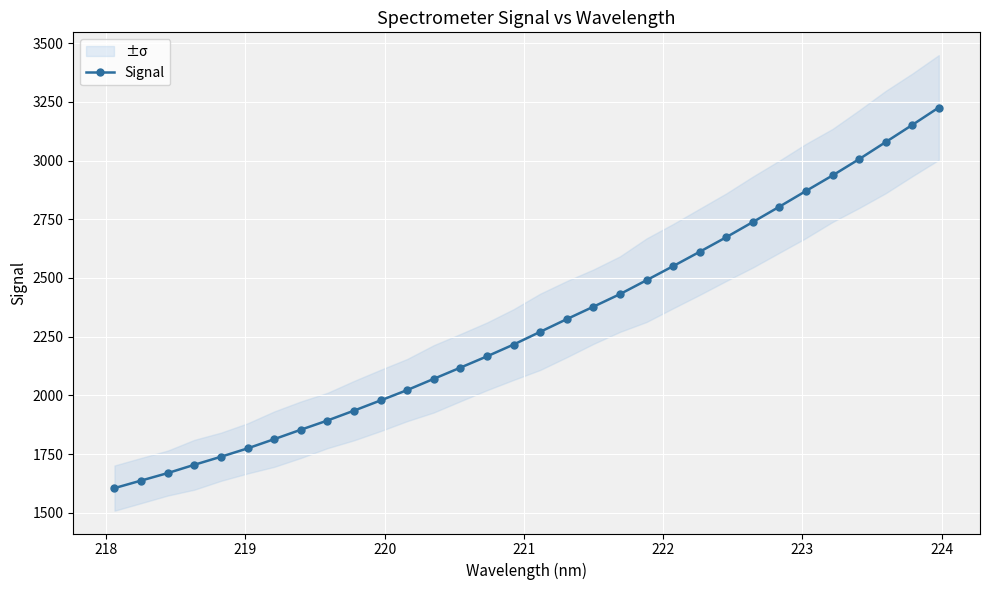

What is the value of the 5th point from the left?

1739.0